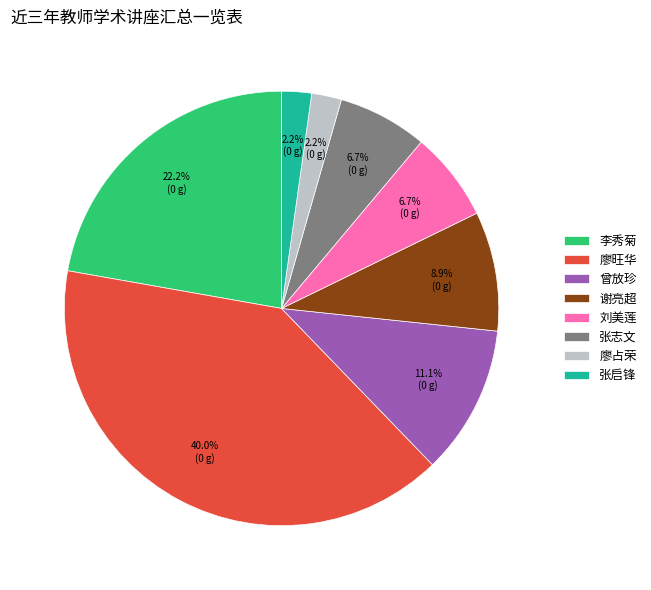

Between 曾放珍 and 张志文, which is larger?

曾放珍